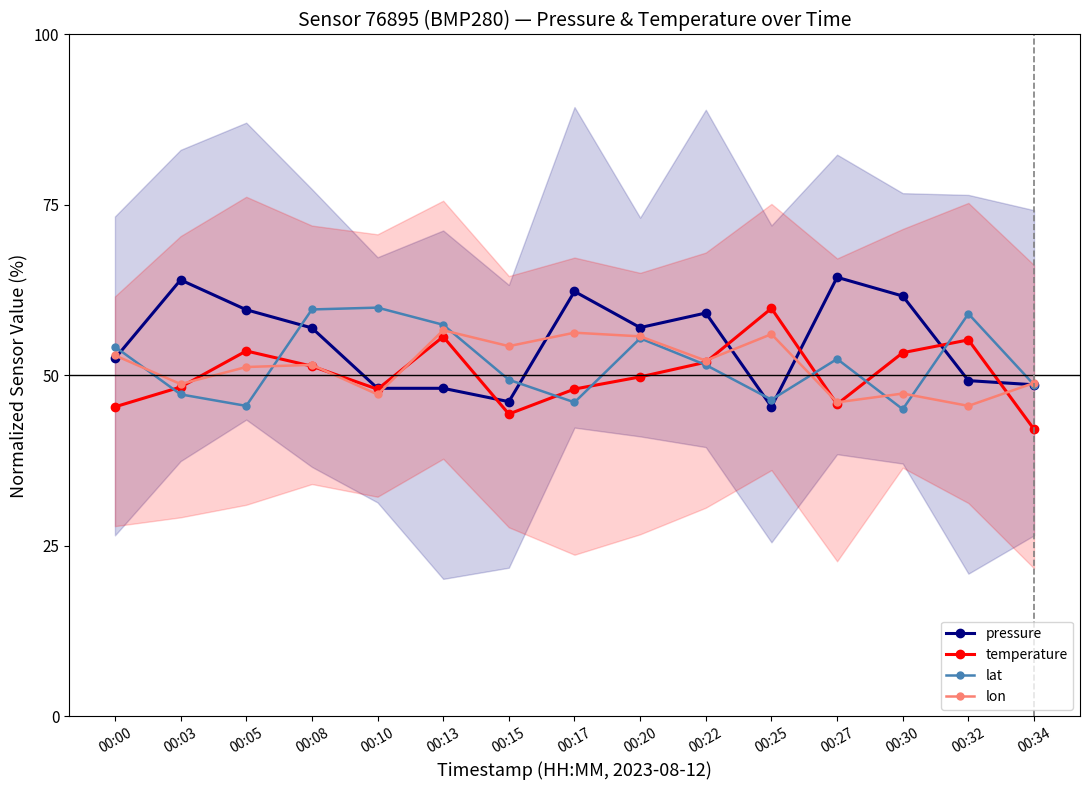

At which label does lat reach its minimum?

00:30